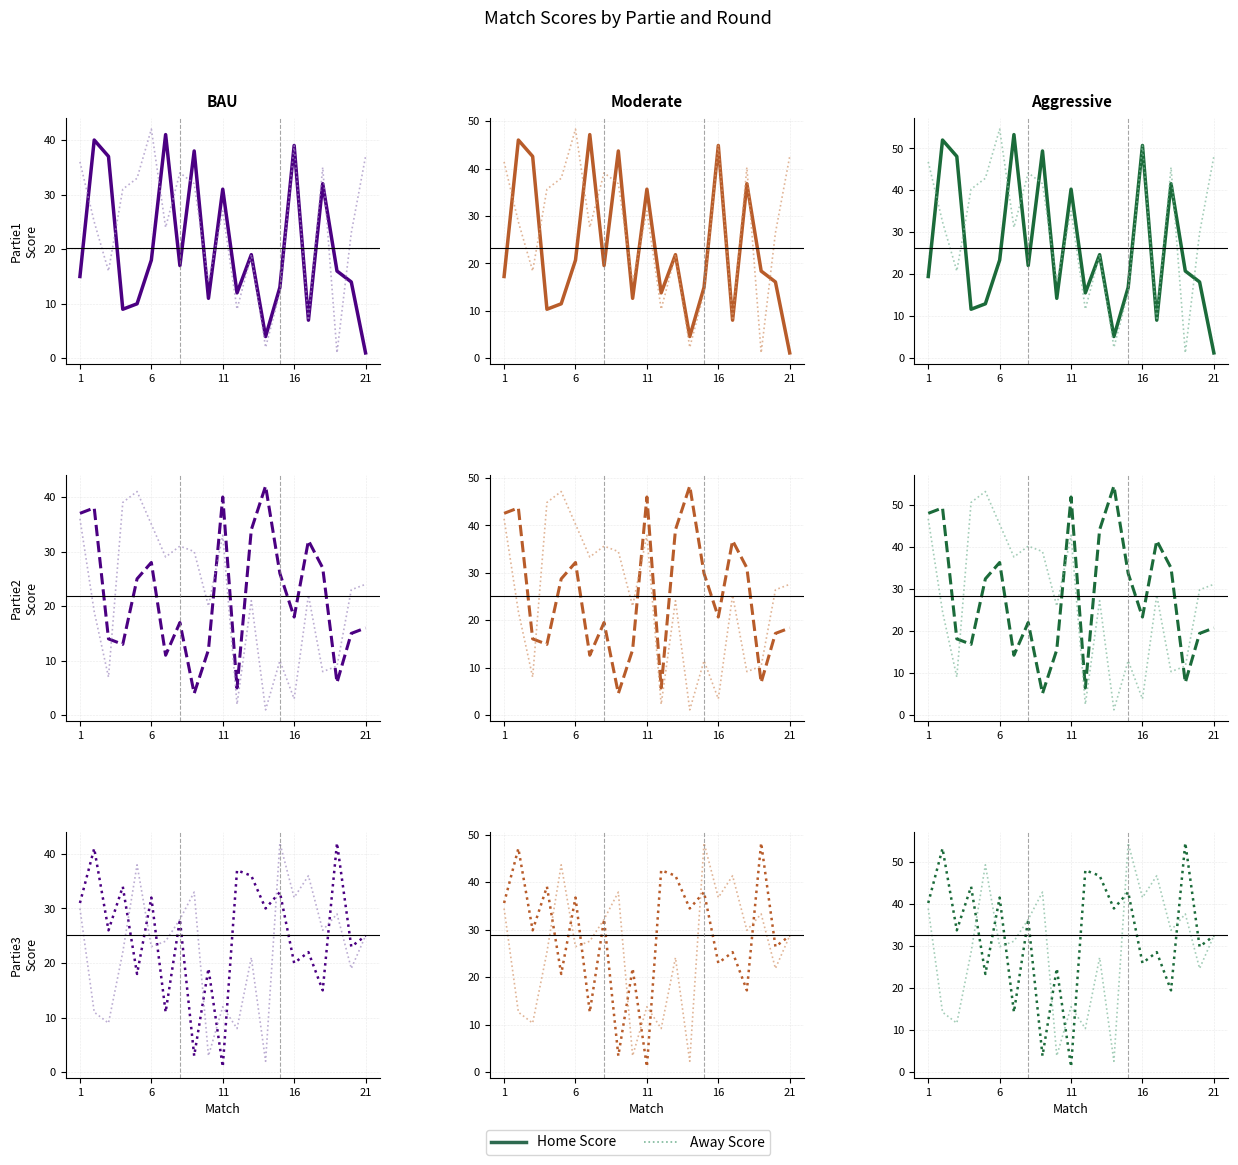

How many series are shown in this chart?

2